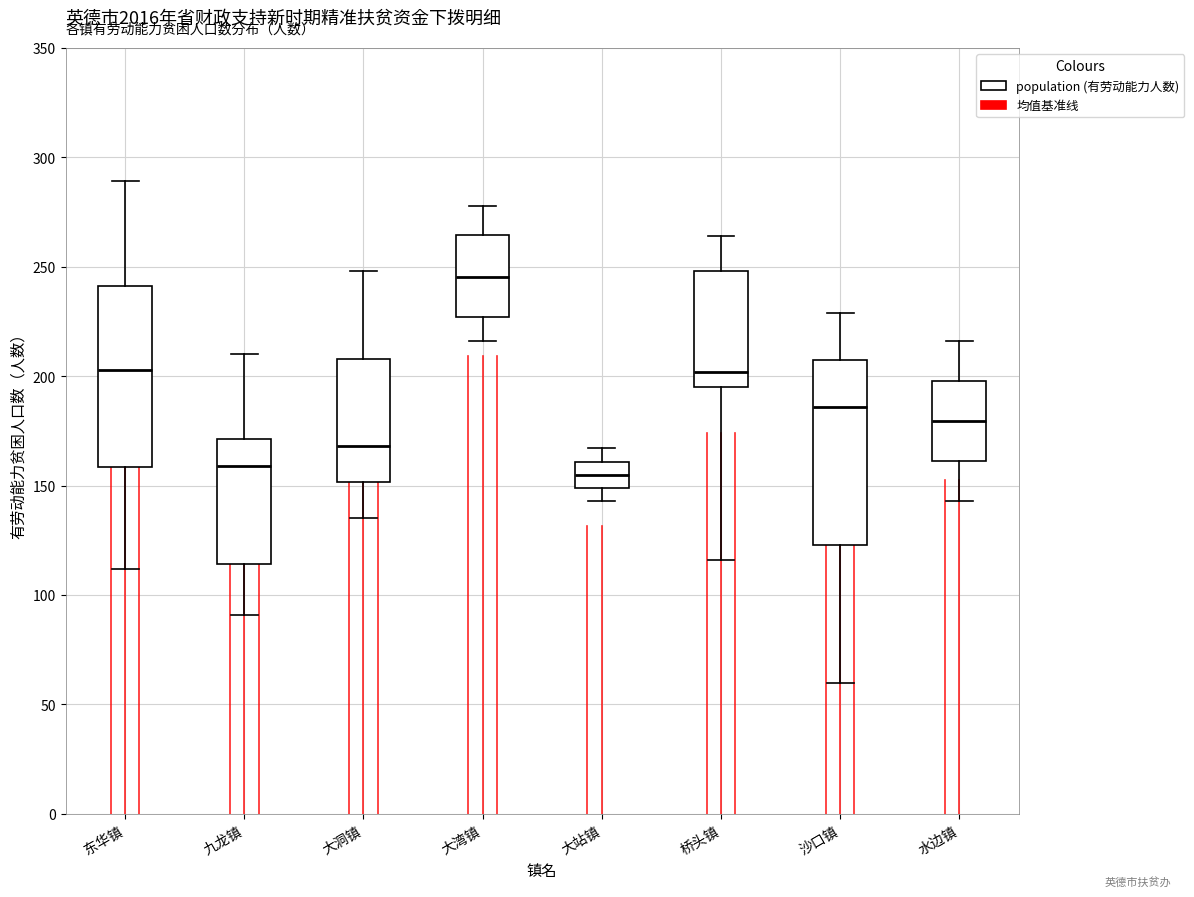

Reading left to right, transcribe this box plot: for each box, give where its median line is, the range the box spans, and where its two whiskers end, as read against the y-axis. The values are not printed on the chart, so give them approximately, as read against the axis.

东华镇: median 205, box 160 to 240, whiskers 110 to 290
九龙镇: median 160, box 115 to 170, whiskers 90 to 210
大洞镇: median 170, box 150 to 210, whiskers 135 to 250
大湾镇: median 245, box 225 to 265, whiskers 215 to 280
大站镇: median 155, box 150 to 160, whiskers 145 to 165
桥头镇: median 200, box 195 to 250, whiskers 115 to 265
沙口镇: median 185, box 125 to 210, whiskers 60 to 230
水边镇: median 180, box 160 to 200, whiskers 145 to 215